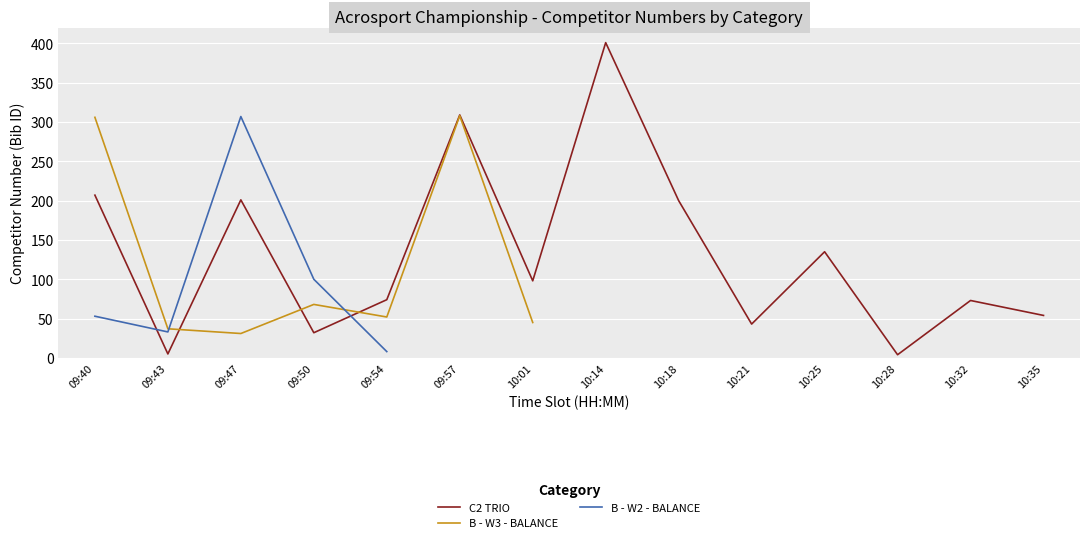

Where is the first local maximum for B - W3 - BALANCE?

09:50